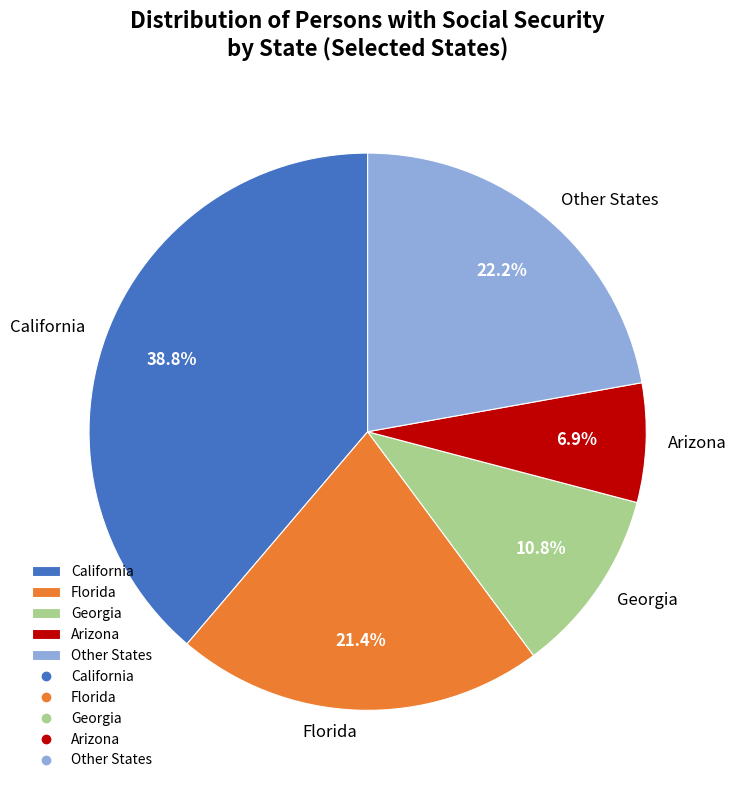

How much of the chart is everything except Other States?

77.8%